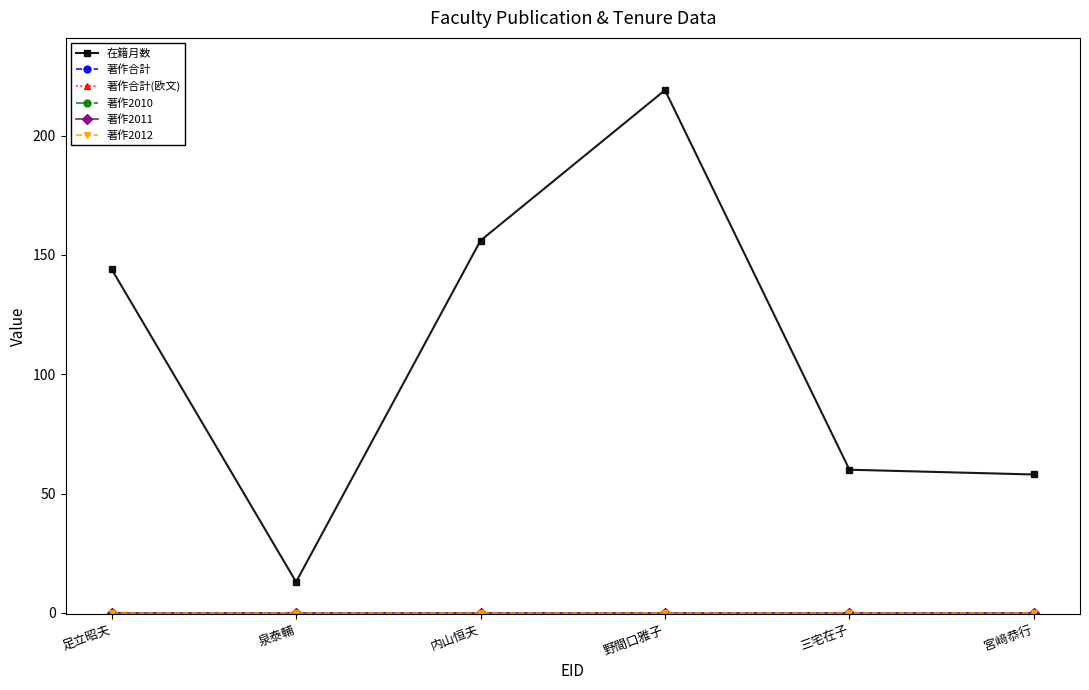

Is this an area chart (filled region under the line)?

No